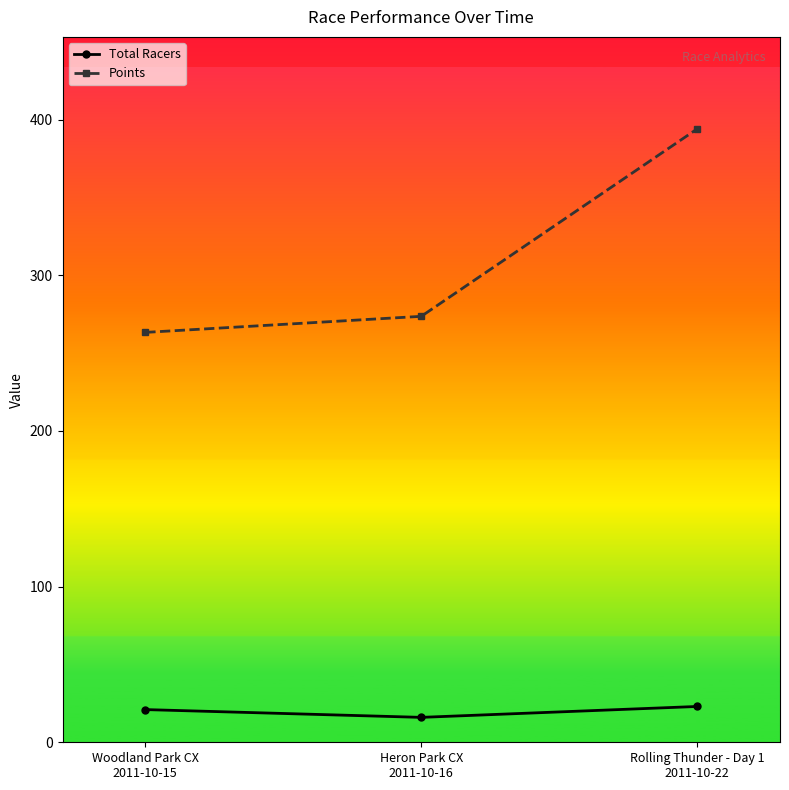

Reading left to right, list all the values displayed in this chart.

Total Racers: Woodland Park CX
2011-10-15=21.0	Heron Park CX
2011-10-16=16.0	Rolling Thunder - Day 1
2011-10-22=23.0
Points: Woodland Park CX
2011-10-15=263.3	Heron Park CX
2011-10-16=273.6	Rolling Thunder - Day 1
2011-10-22=394.0